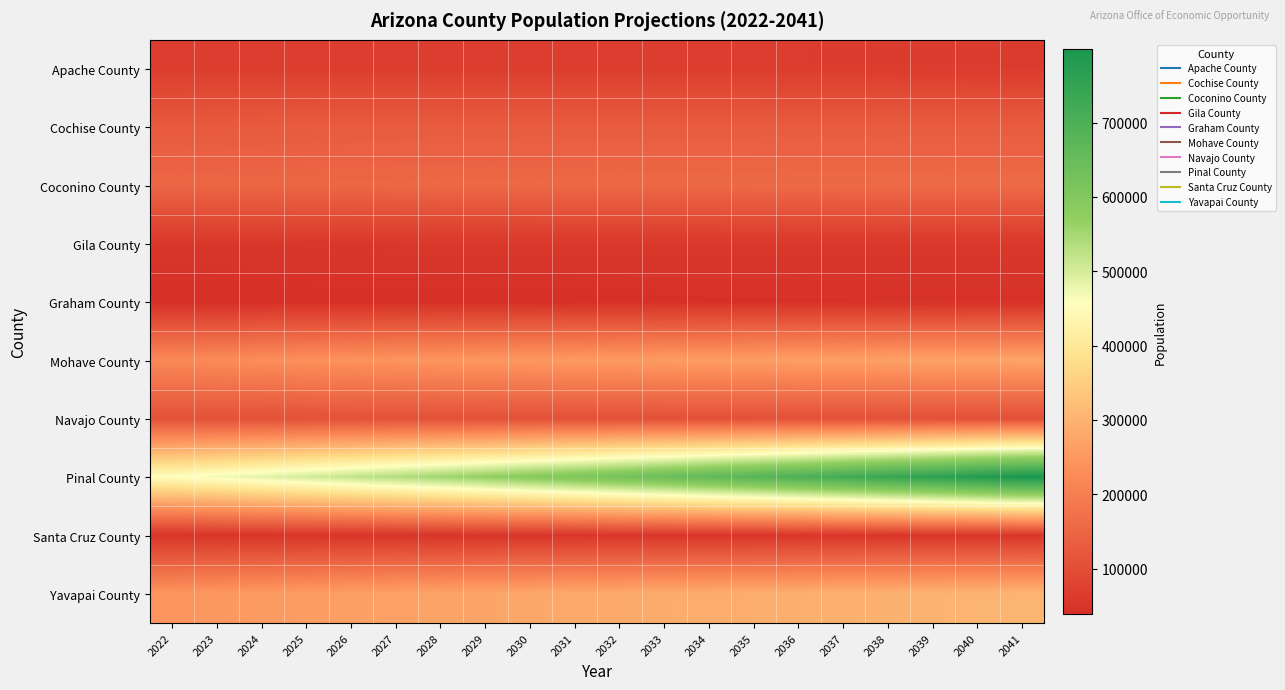

Rank the series at 2024 from highest to lowest value.

Pinal County, Yavapai County, Mohave County, Coconino County, Cochise County, Navajo County, Apache County, Gila County, Santa Cruz County, Graham County